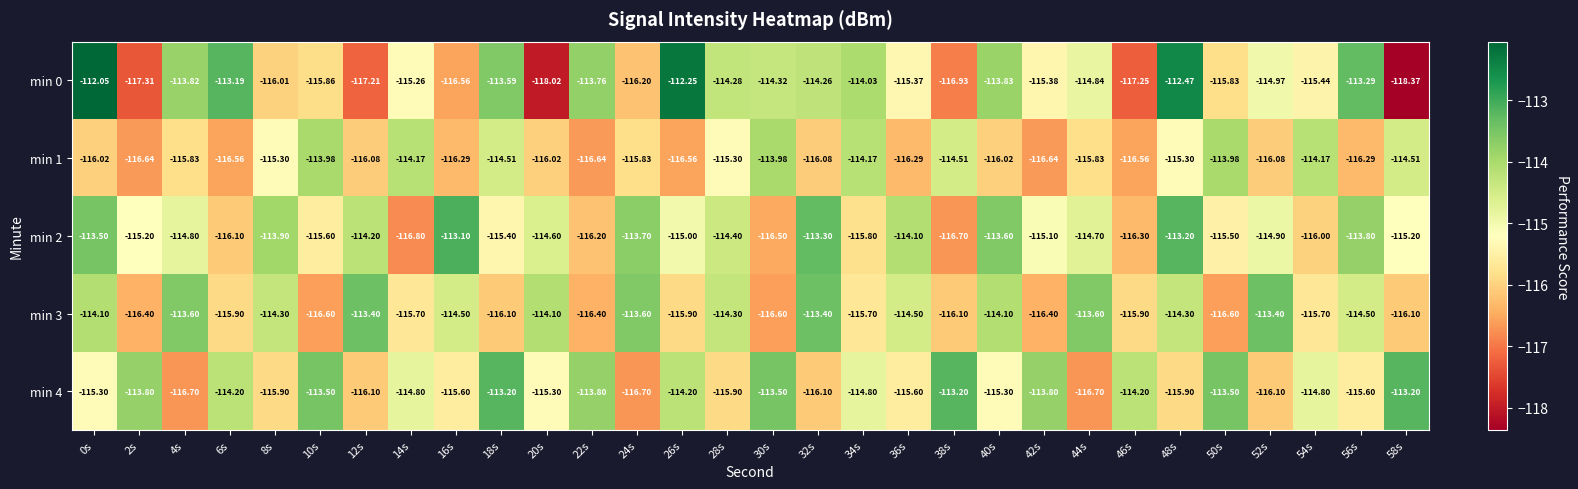

Is the value of min 0 at 28s greater than the value of min 2 at 12s?

No